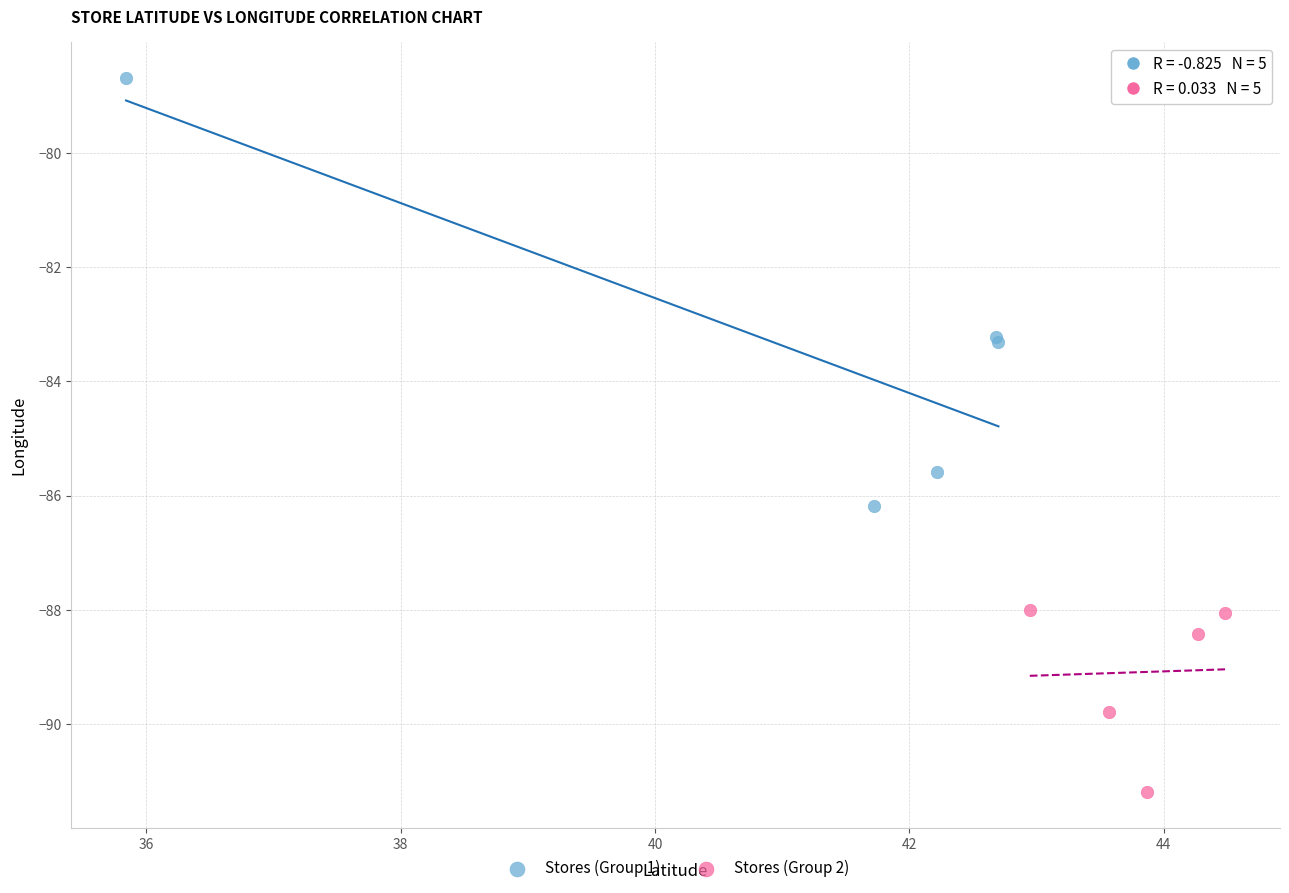

Which series reaches the maximum Y coordinate?

Stores (Group 1)